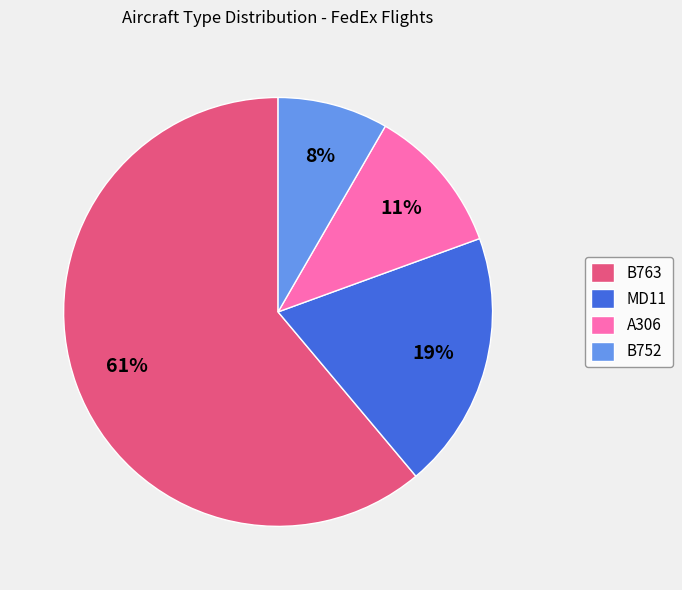

To the nearest percent, what is the average slice percentage?

25%